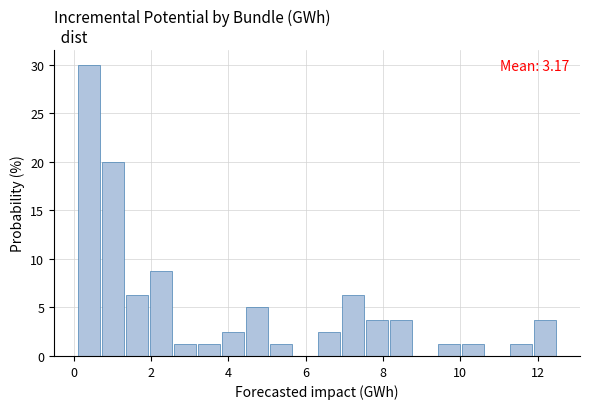

Around what value on the x-axis is the tallest bar? Give the approximate position of its centre, as read against the axis.

0.4